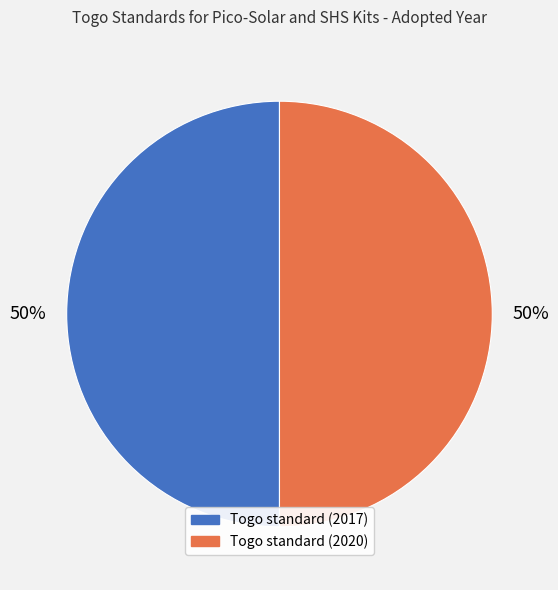

Combined, do Togo standard (2020) and Togo standard (2017) account for over 50%?

Yes